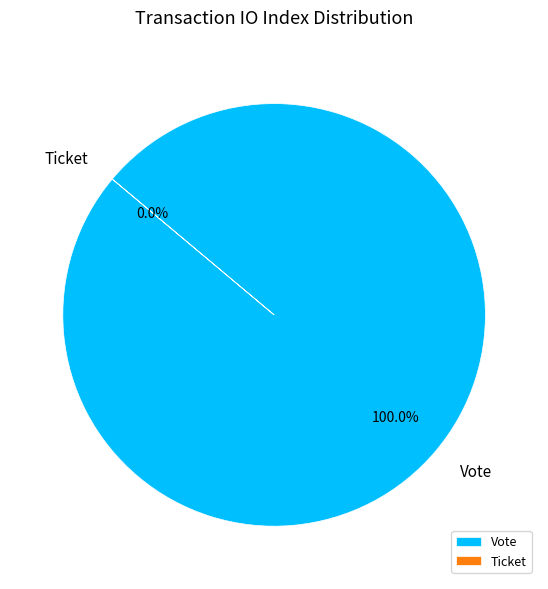

What percentage do Vote and Ticket together represent?

100.0%